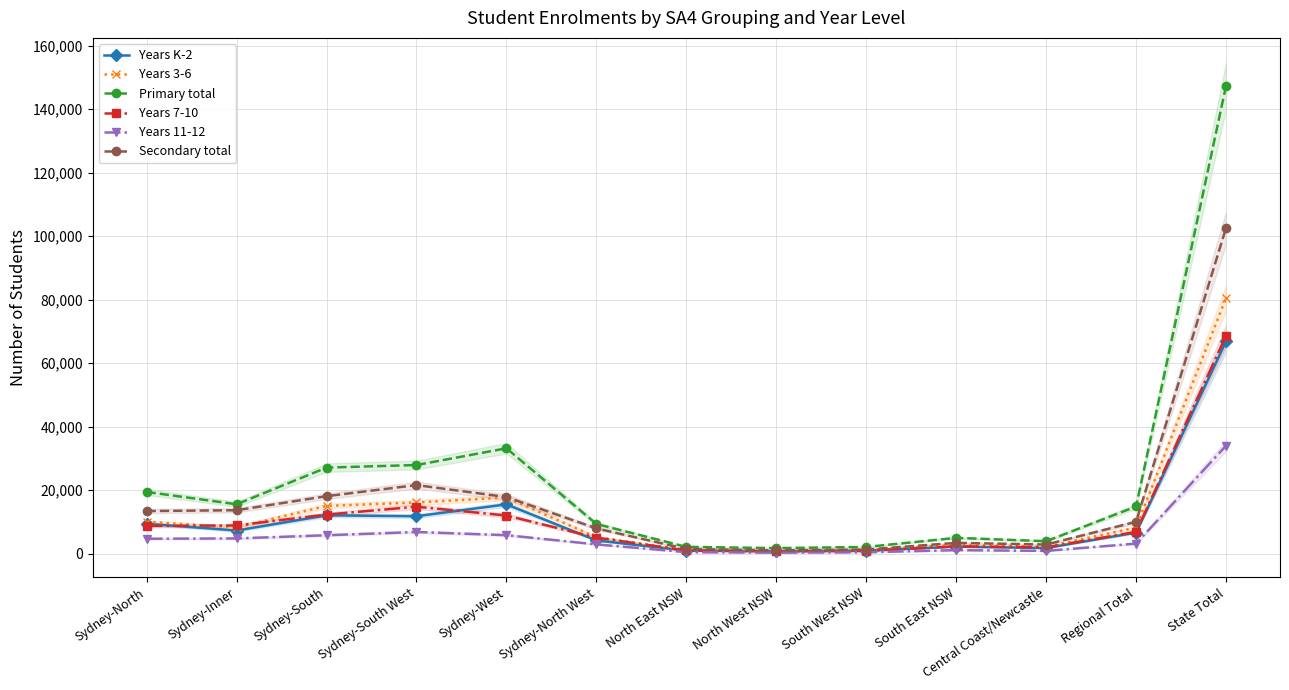

How many lines are shown in the chart?

6